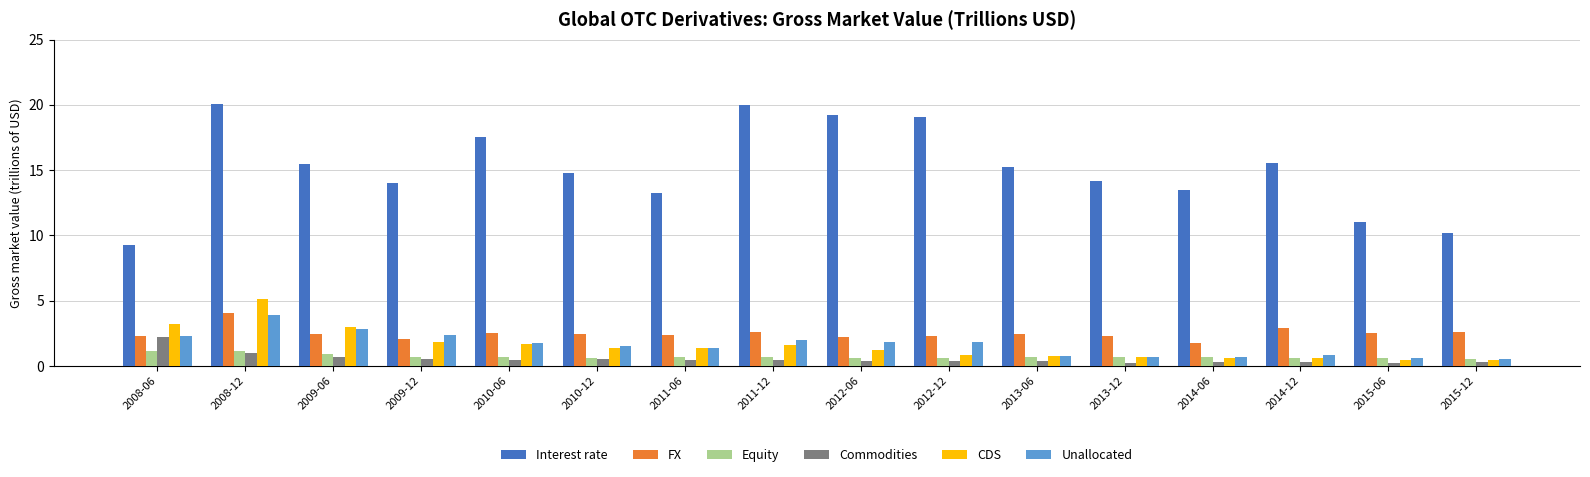

What is the average value of the Interest rate series?

15.1